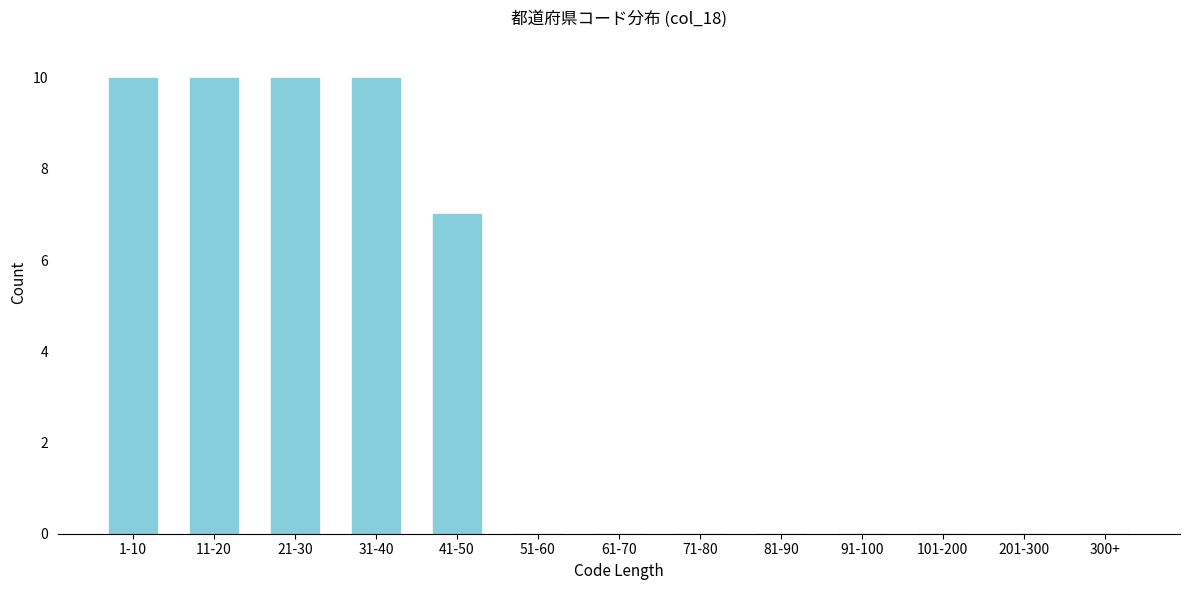

Reading left to right, extract all data points from this chart.

1-10=10	11-20=10	21-30=10	31-40=10	41-50=7	51-60=0	61-70=0	71-80=0	81-90=0	91-100=0	101-200=0	201-300=0	300+=0